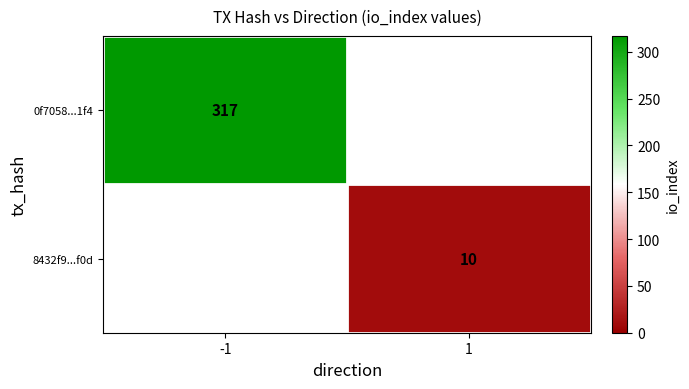

Is the value of 0f7058...1f4 at -1 greater than the value of 8432f9...f0d at 1?

Yes